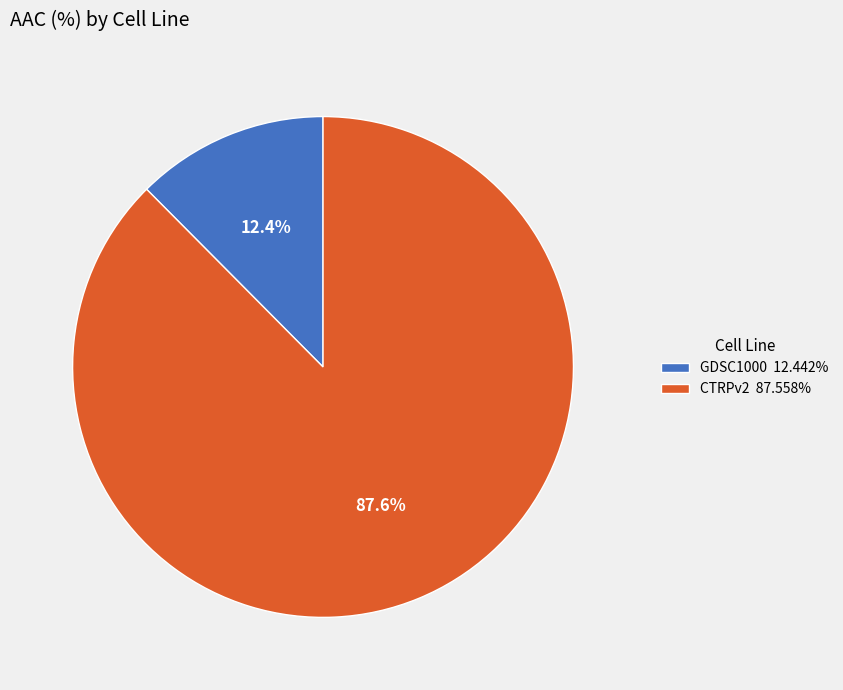

Which category has the smallest portion of the pie?

GDSC1000